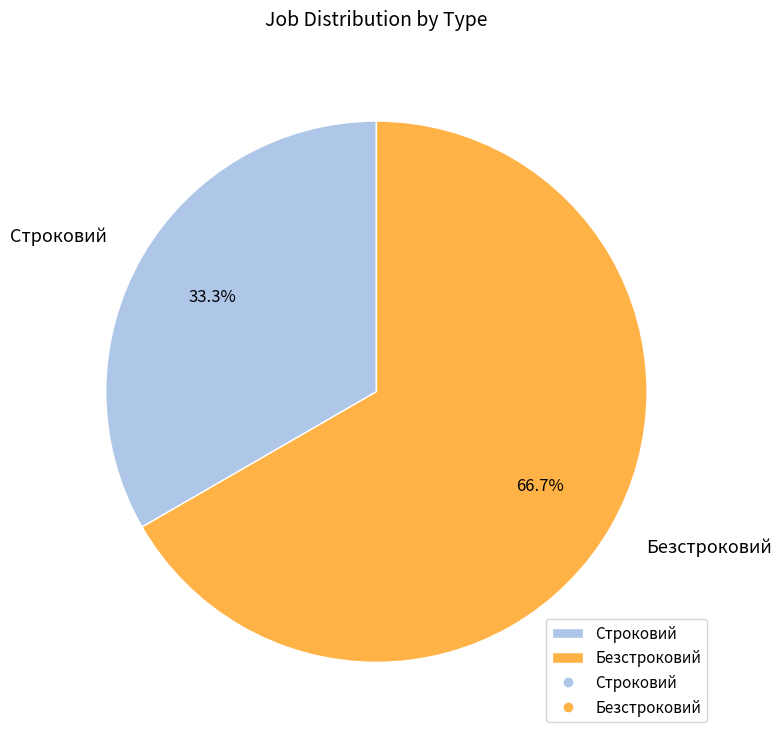

The Безстроковий slice represents 67% of the pie. True or false?

True